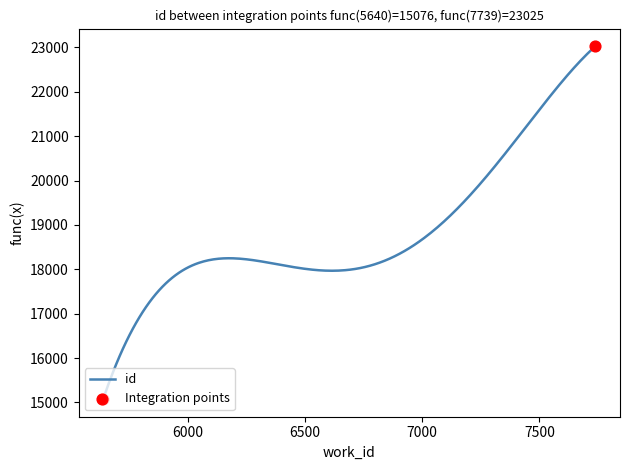

What is the greatest value displayed?

23025.0